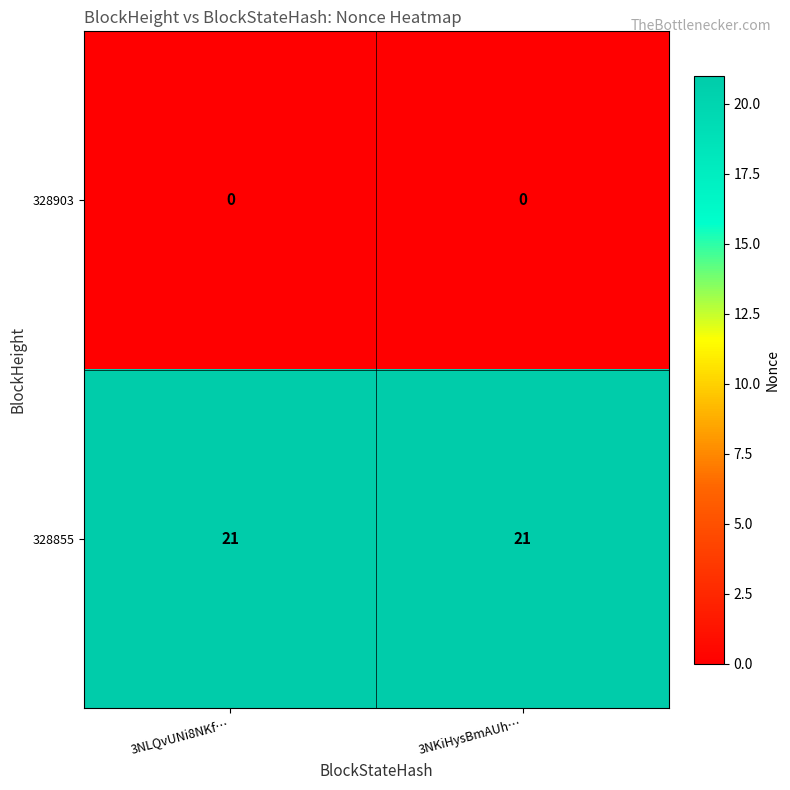

Which series has the largest total across all categories?

328855